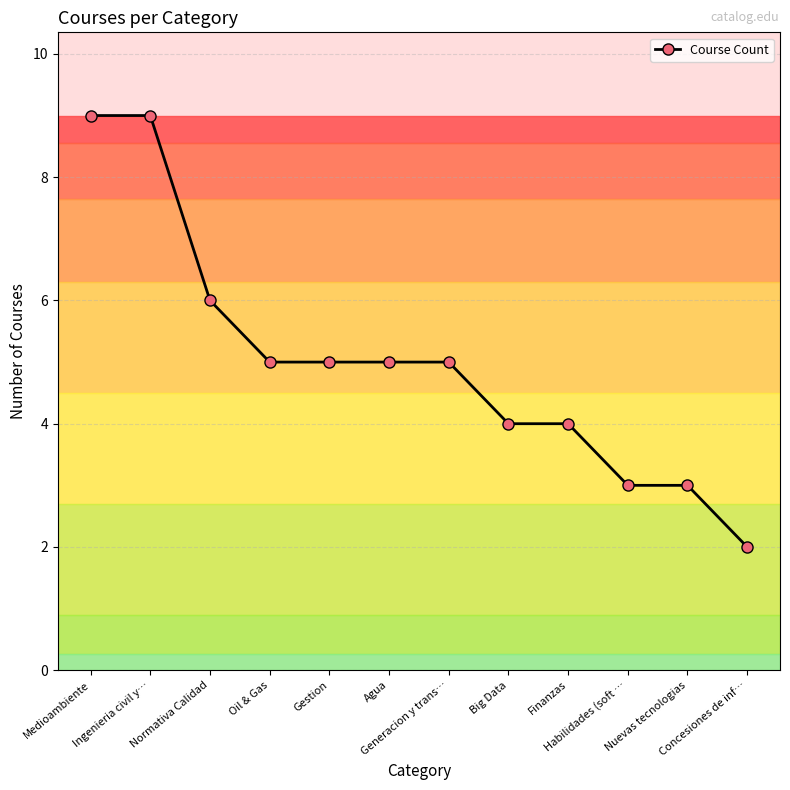

What is the ratio of the value at Medioambiente to the value at Generacion y trans…?

1.8